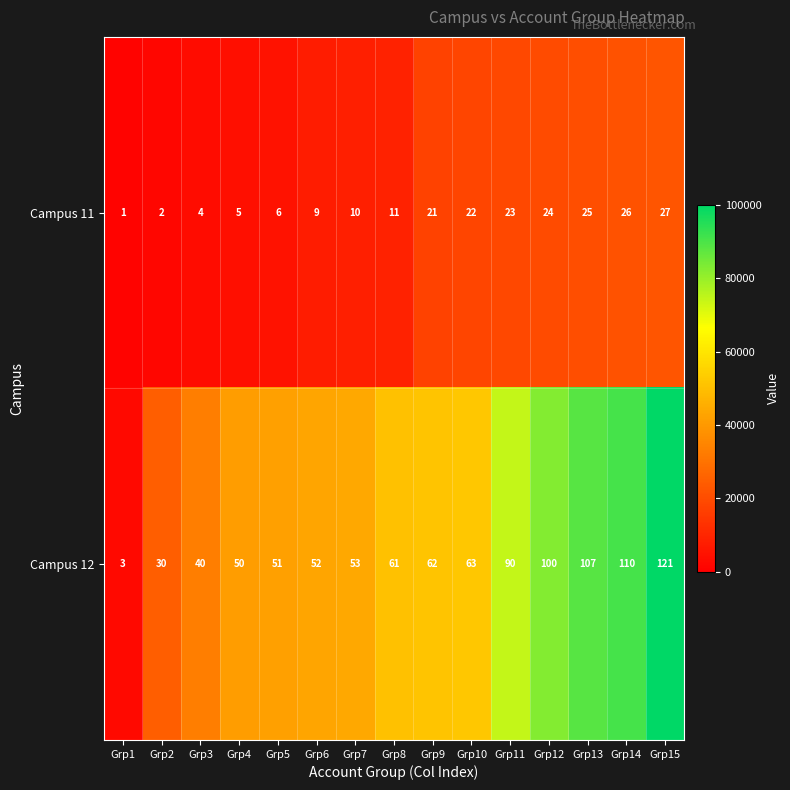

What is the total value across all series at Grp12?

102479.3